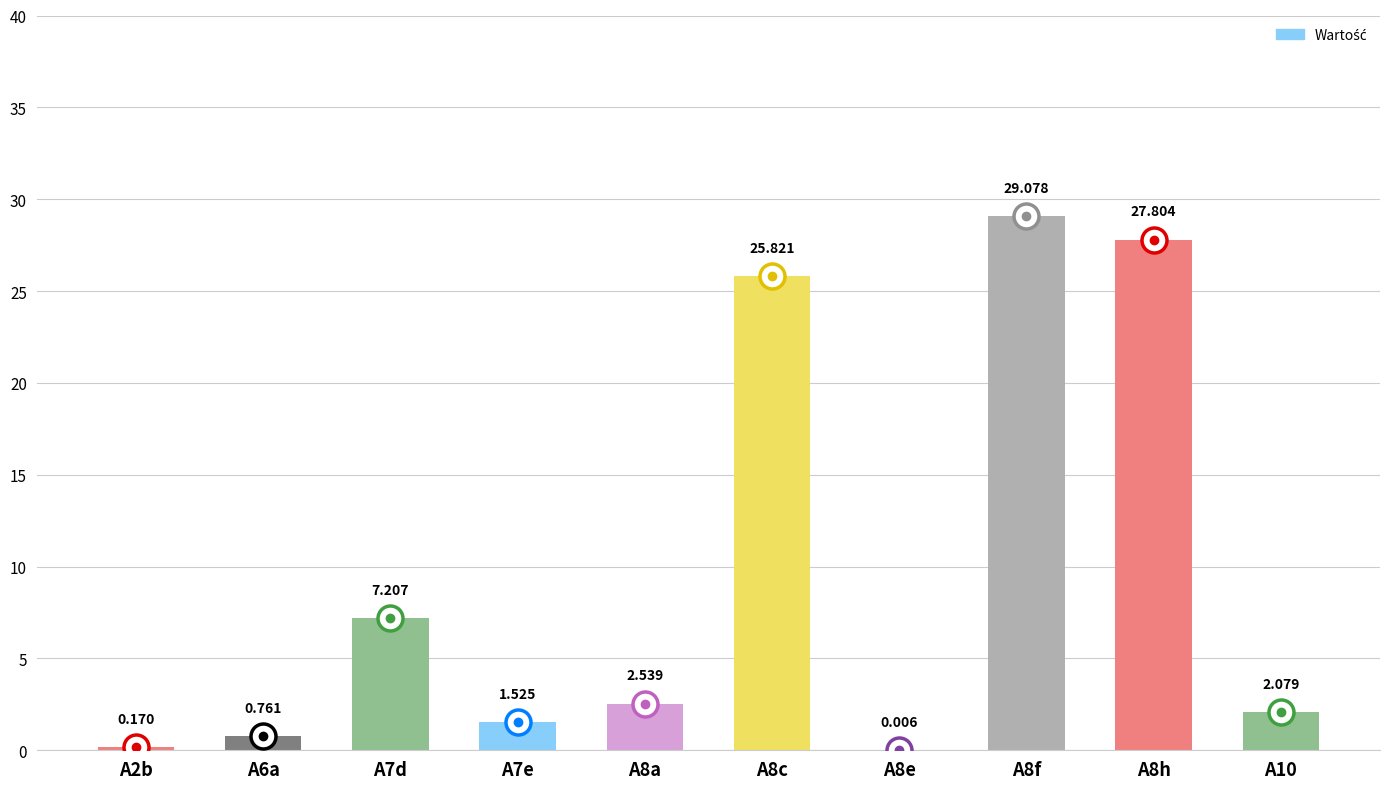

Reading right to left, extract all data points from this chart.

A10=2.1	A8h=27.8	A8f=29.1	A8e=0.0	A8c=25.8	A8a=2.5	A7e=1.5	A7d=7.2	A6a=0.8	A2b=0.2